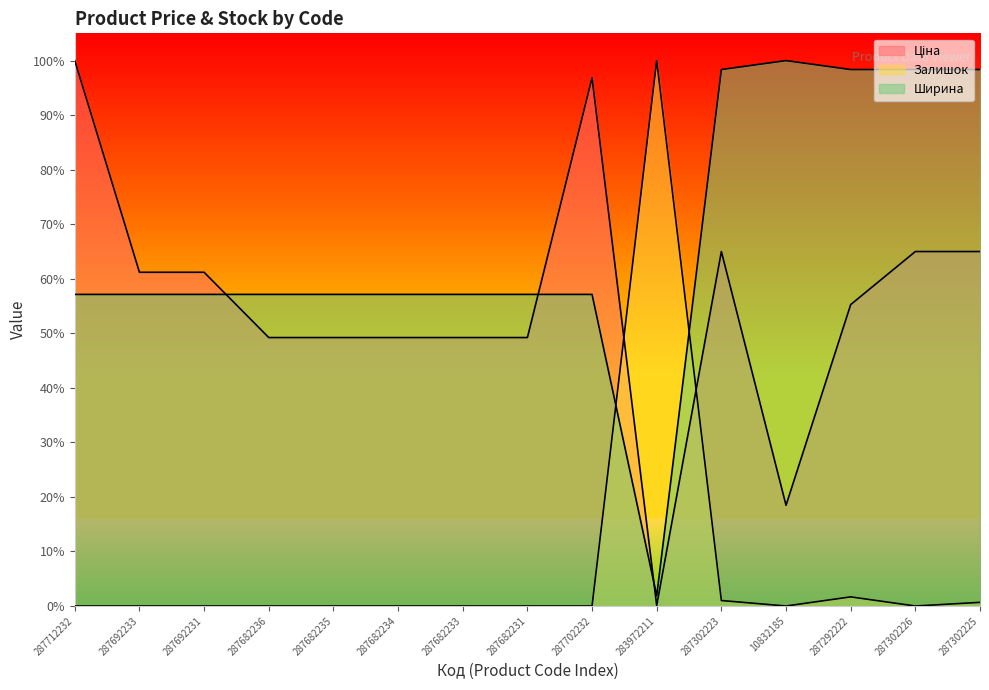

Reading left to right, transcribe all the data shown in this chart.

Ціна: 287712232=1.0	287692233=0.6	287692231=0.6	287682236=0.5	287682235=0.5	287682234=0.5	287682233=0.5	287682231=0.5	287702232=1.0	283972211=0.0	287302223=0.6	10832185=0.2	287292222=0.6	287302226=0.6	287302225=0.6
Залишок: 287712232=0.0	287692233=0.0	287692231=0.0	287682236=0.0	287682235=0.0	287682234=0.0	287682233=0.0	287682231=0.0	287702232=0.0	283972211=1.0	287302223=0.0	10832185=0.0	287292222=0.0	287302226=0.0	287302225=0.0
Ширина: 287712232=0.6	287692233=0.6	287692231=0.6	287682236=0.6	287682235=0.6	287682234=0.6	287682233=0.6	287682231=0.6	287702232=0.6	283972211=0.0	287302223=1.0	10832185=1.0	287292222=1.0	287302226=1.0	287302225=1.0